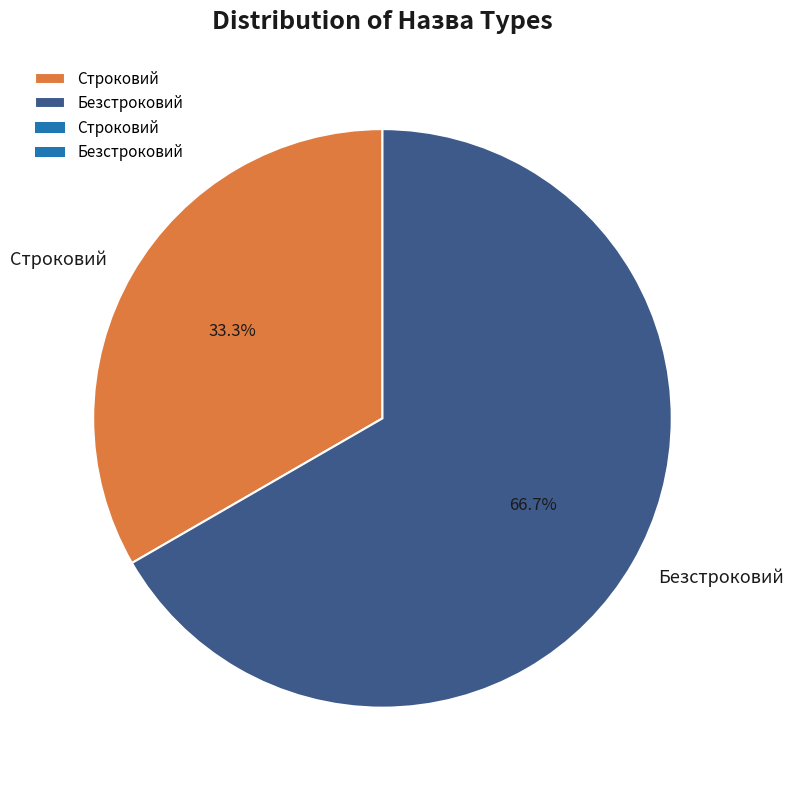

What is the total percentage of Строковий and Безстроковий?

100.0%